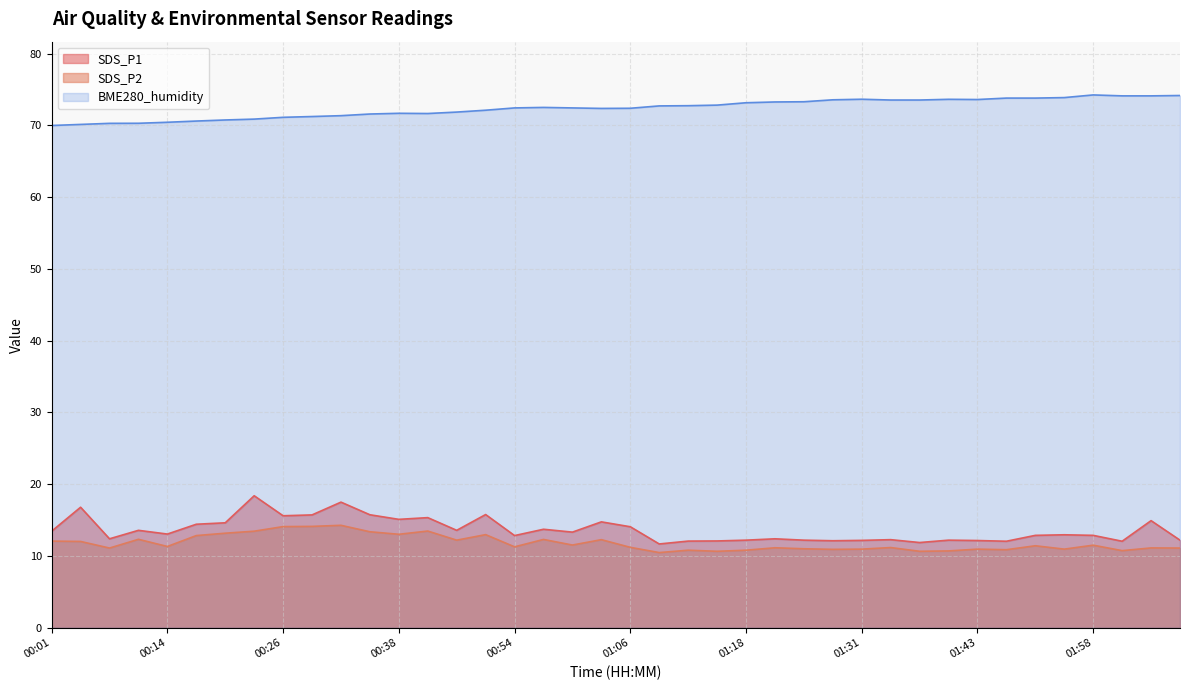

True or false: SDS_P1 and SDS_P2 intersect in this chart.

False